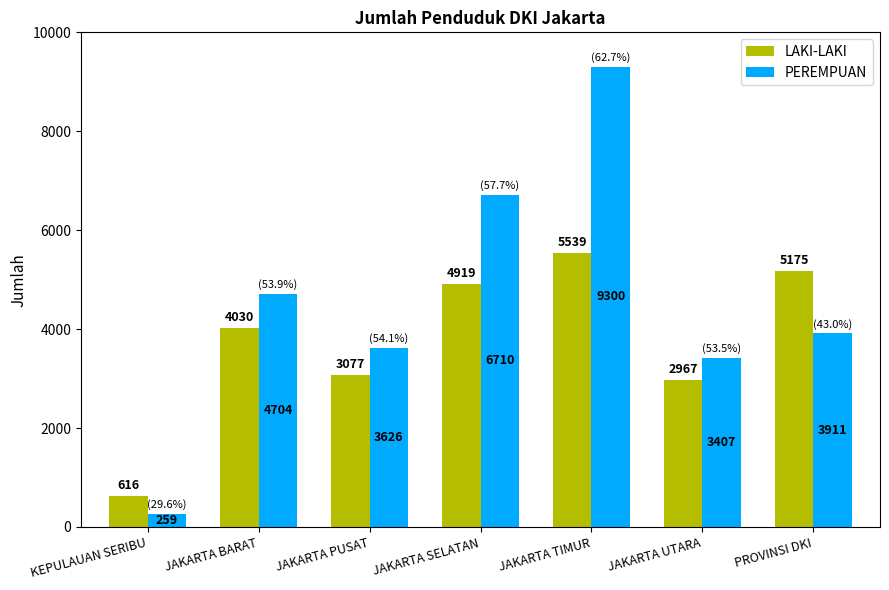

List the series in order of their overall mean, lowest first.

LAKI-LAKI, PEREMPUAN